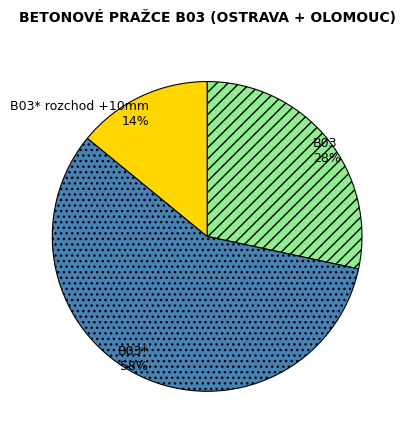

Which category has the biggest portion of the pie?

B03*